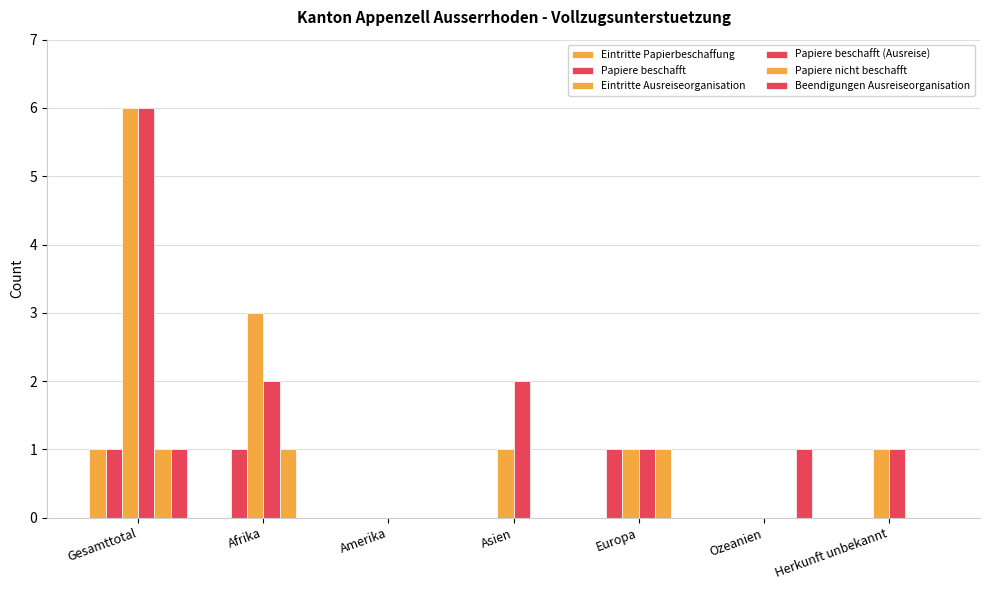

How many data points does each series have?

7